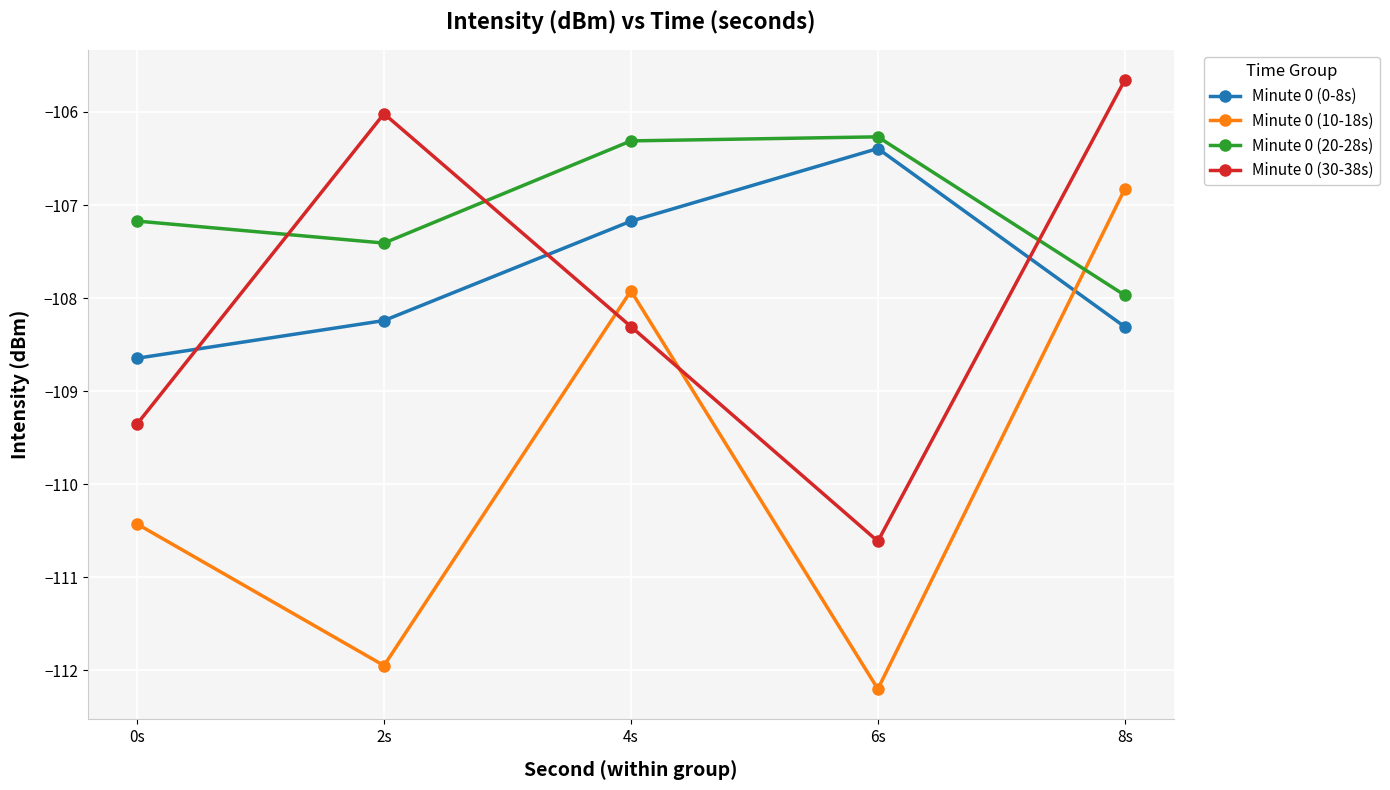

After their last crossing, which series has the higher values: Minute 0 (10-18s) or Minute 0 (20-28s)?

Minute 0 (10-18s)